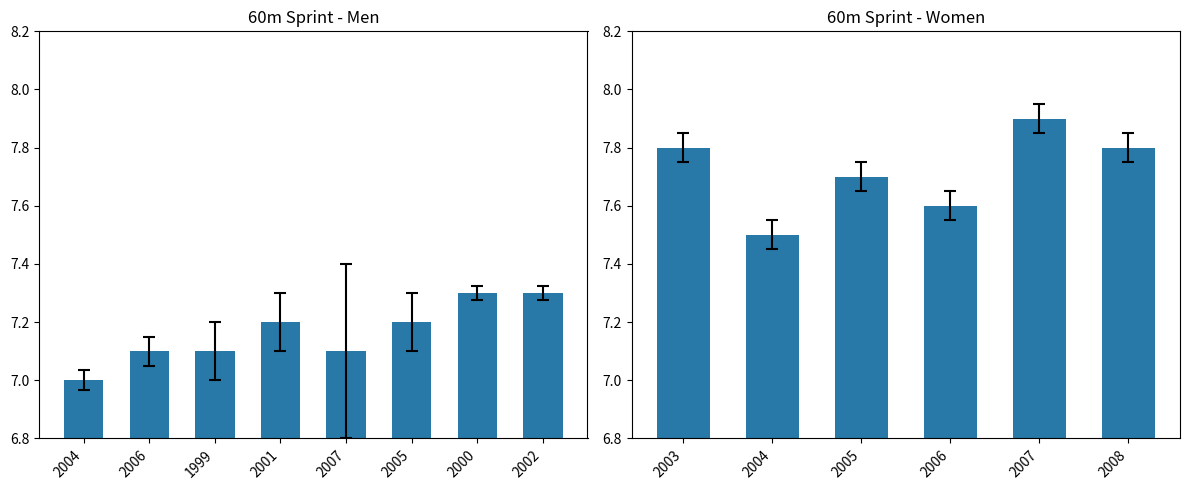

What is the greatest value displayed?

7.9